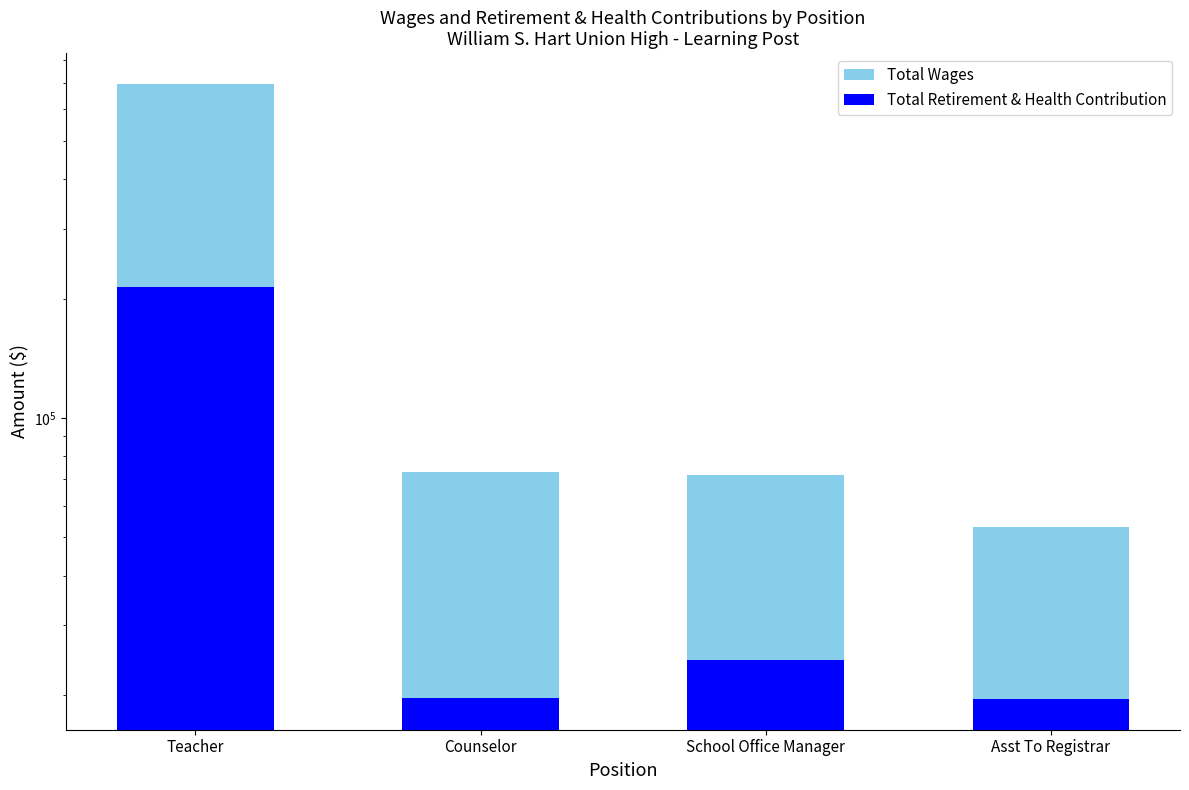

How many distinct data groups are displayed?

2